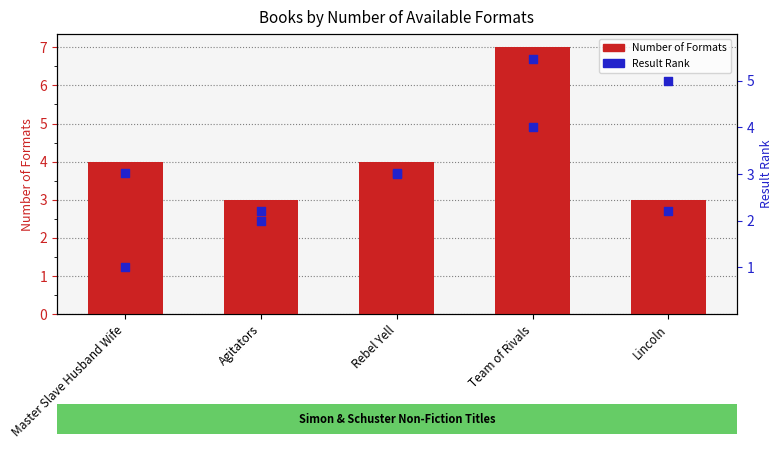

At how many categories does at least one series exceed 2?

5